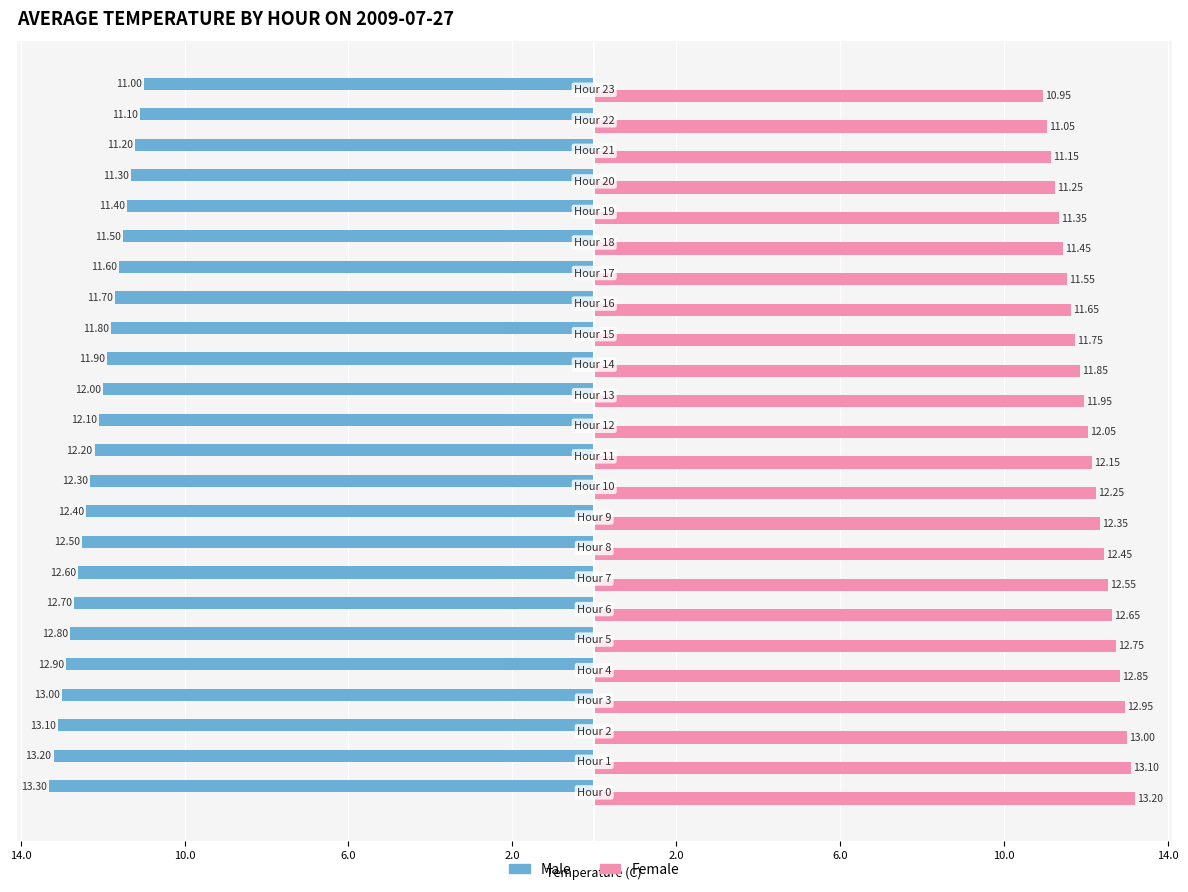

What are all the series names shown in the legend?

Male, Female